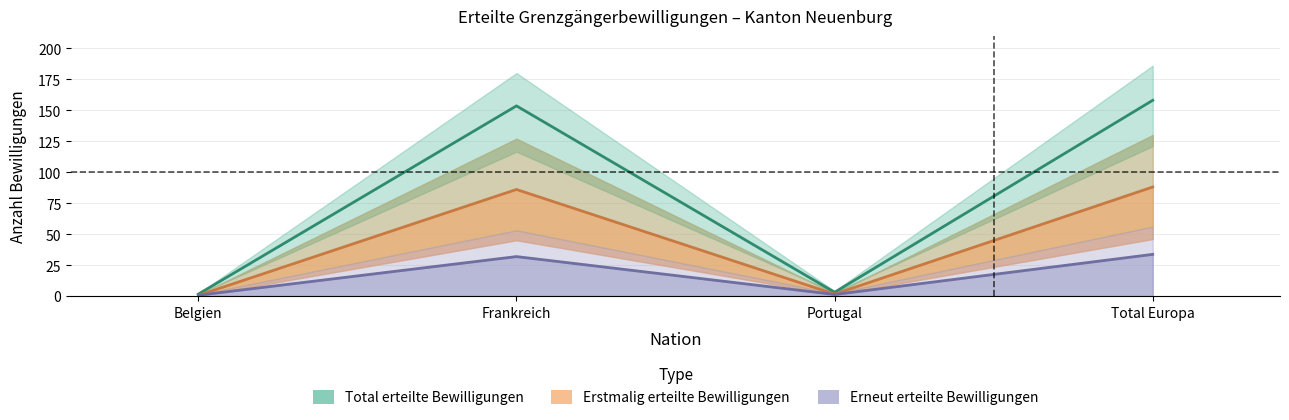

What is the total value across all series at Total Europa?

279.6